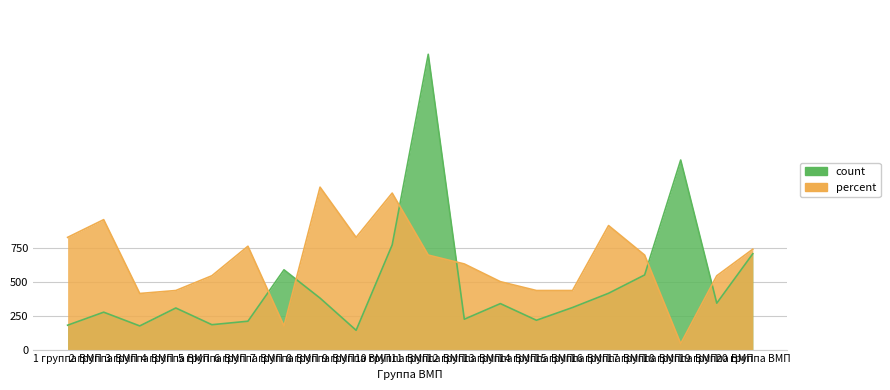

Which label corresponds to the largest value in the chart?

11 группа ВМП